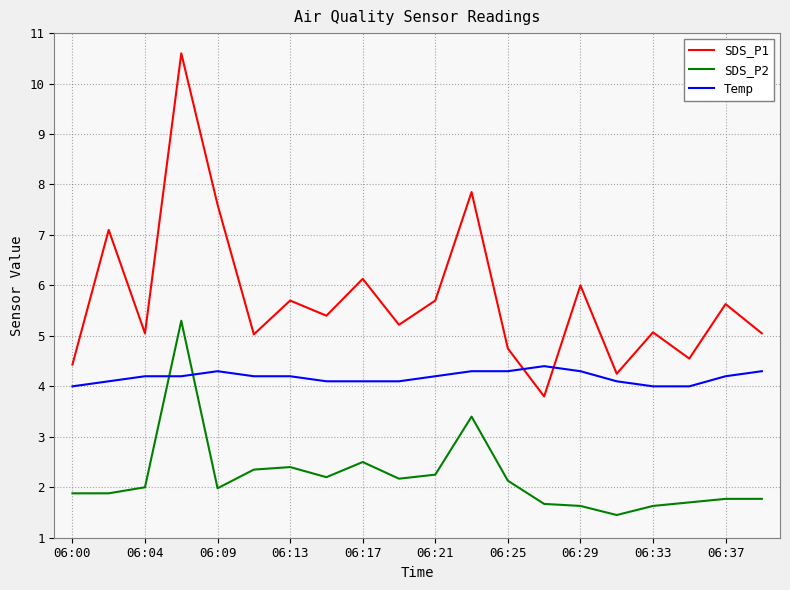

At how many categories does at least one series exceed 2?

20